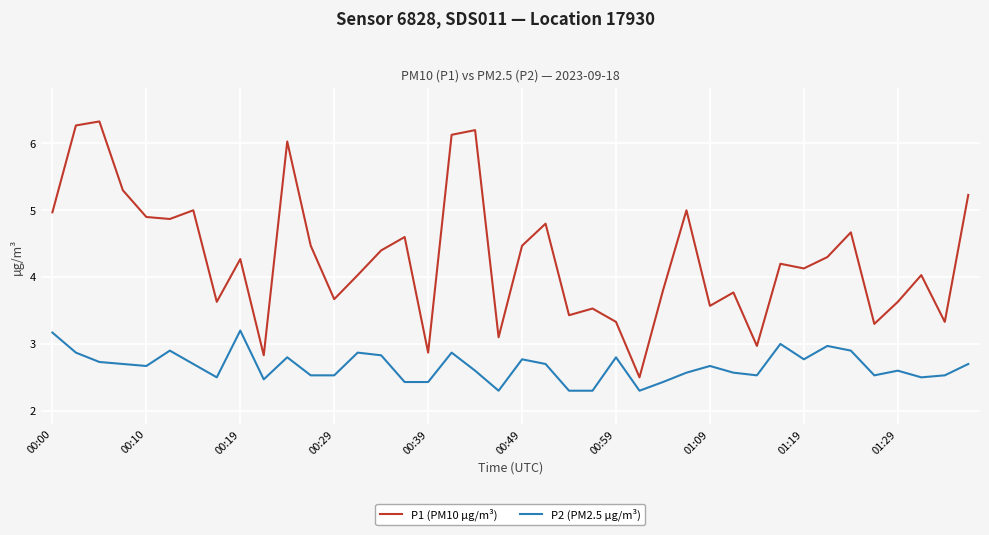

Which series has the largest total across all categories?

P1 (PM10 µg/m³)